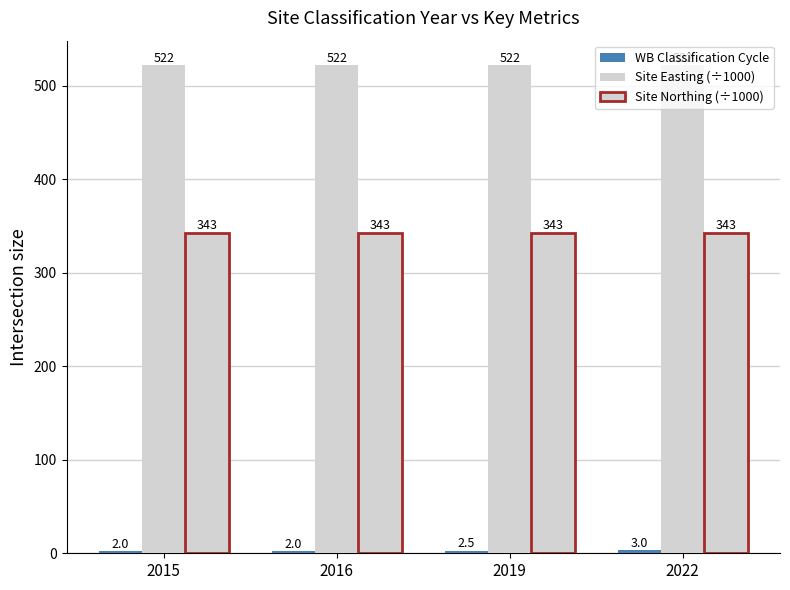

At how many categories does at least one series exceed 413?

4